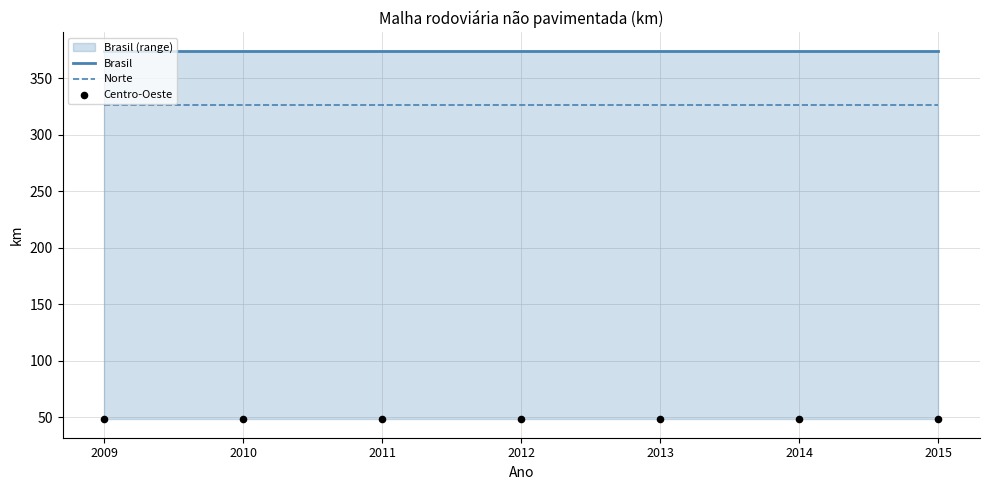

At how many categories does at least one series exceed 367?

7